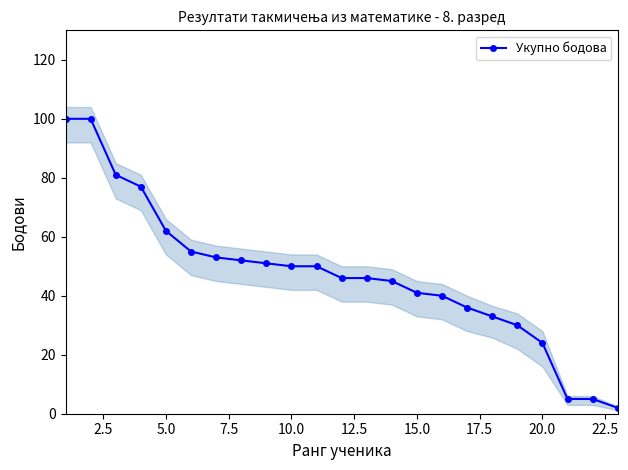

The Укупно бодова series shows 41 at 15.0. True or false?

True